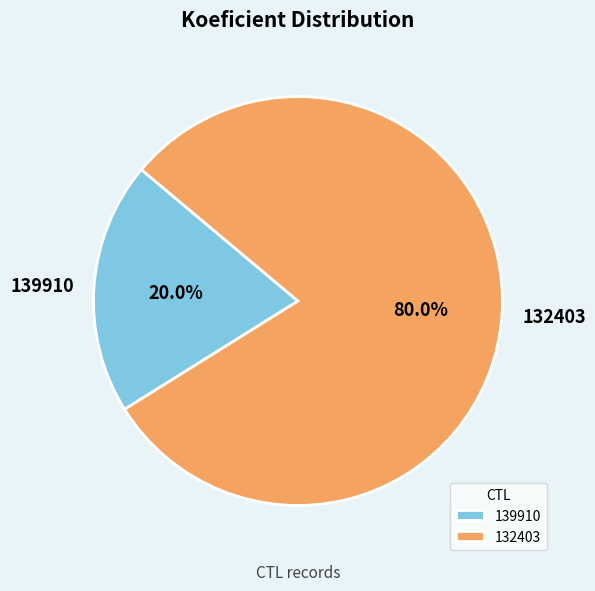

Is there a majority slice in this chart?

Yes